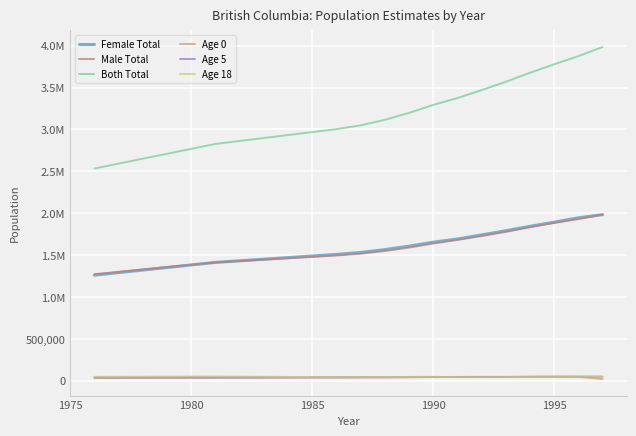

Does the chart have visible grid lines?

Yes